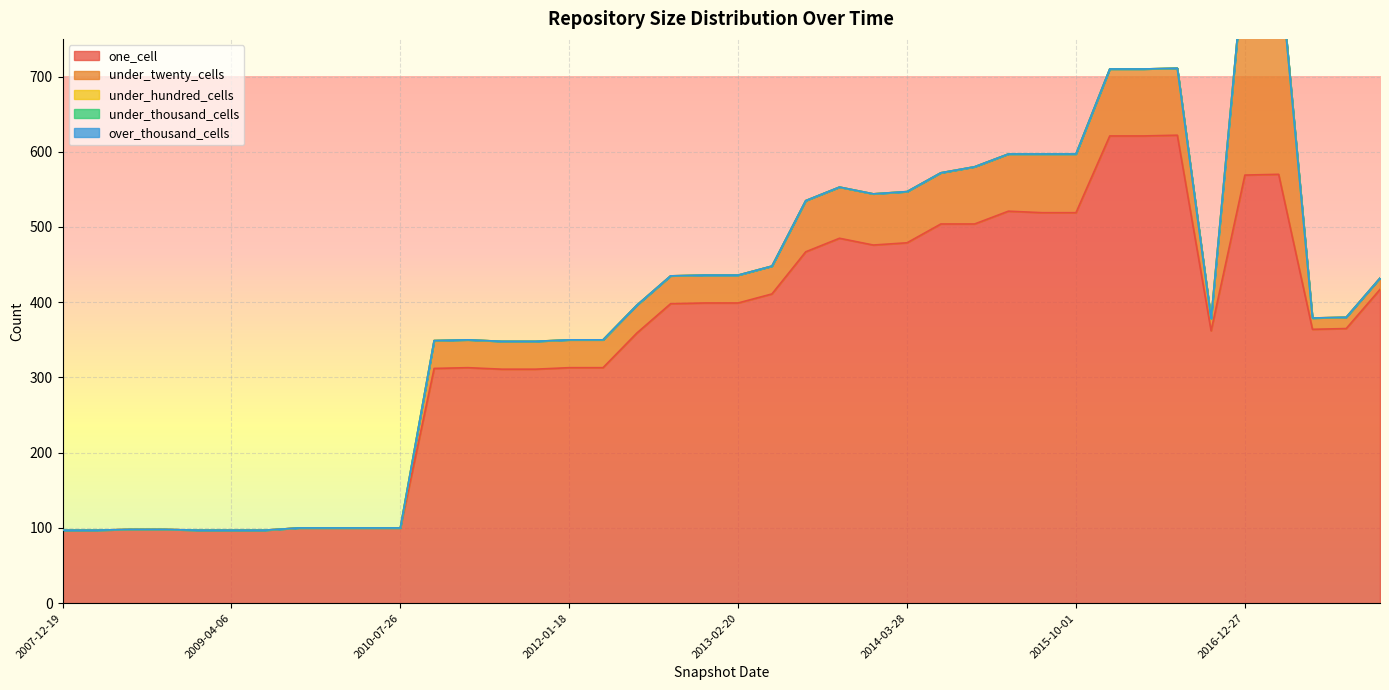

What is the maximum value for under_twenty_cells?

291